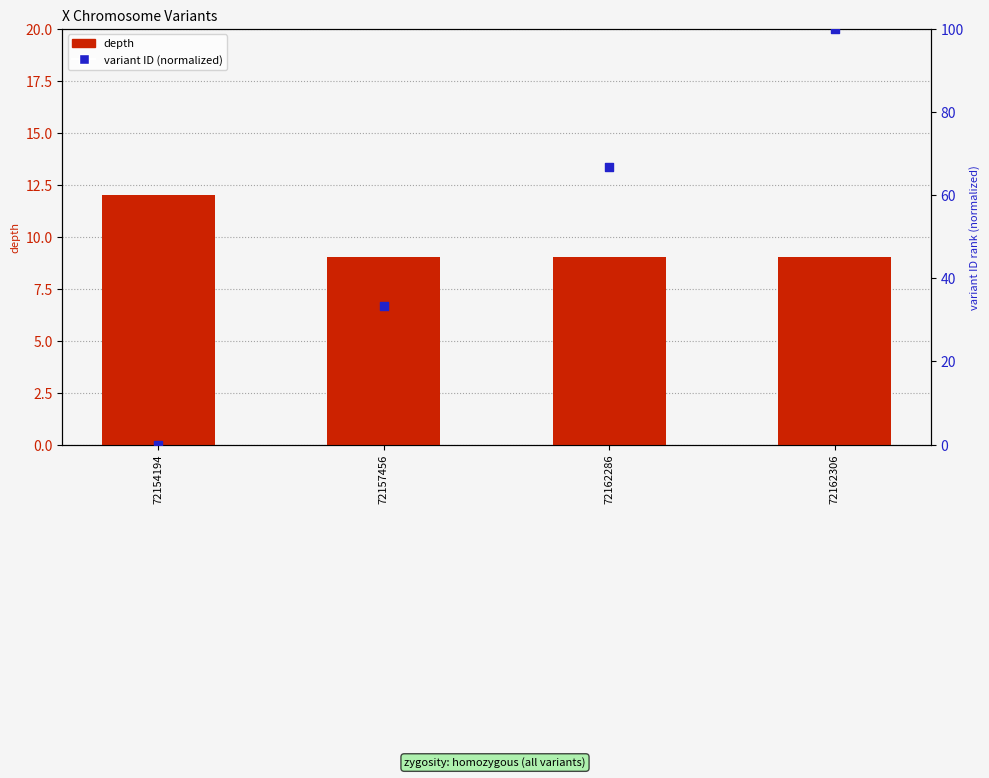

Which series reaches the minimum Y coordinate?

variant ID (normalized)